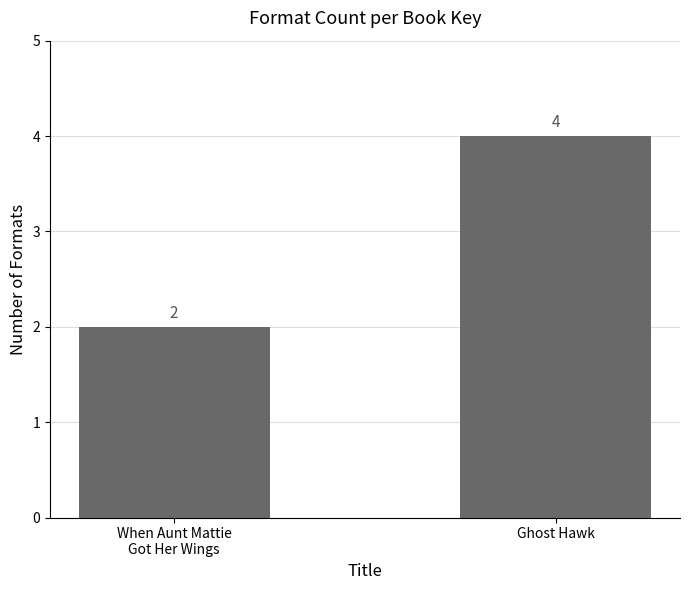

Between Ghost Hawk and When Aunt Mattie
Got Her Wings, which is larger?

Ghost Hawk